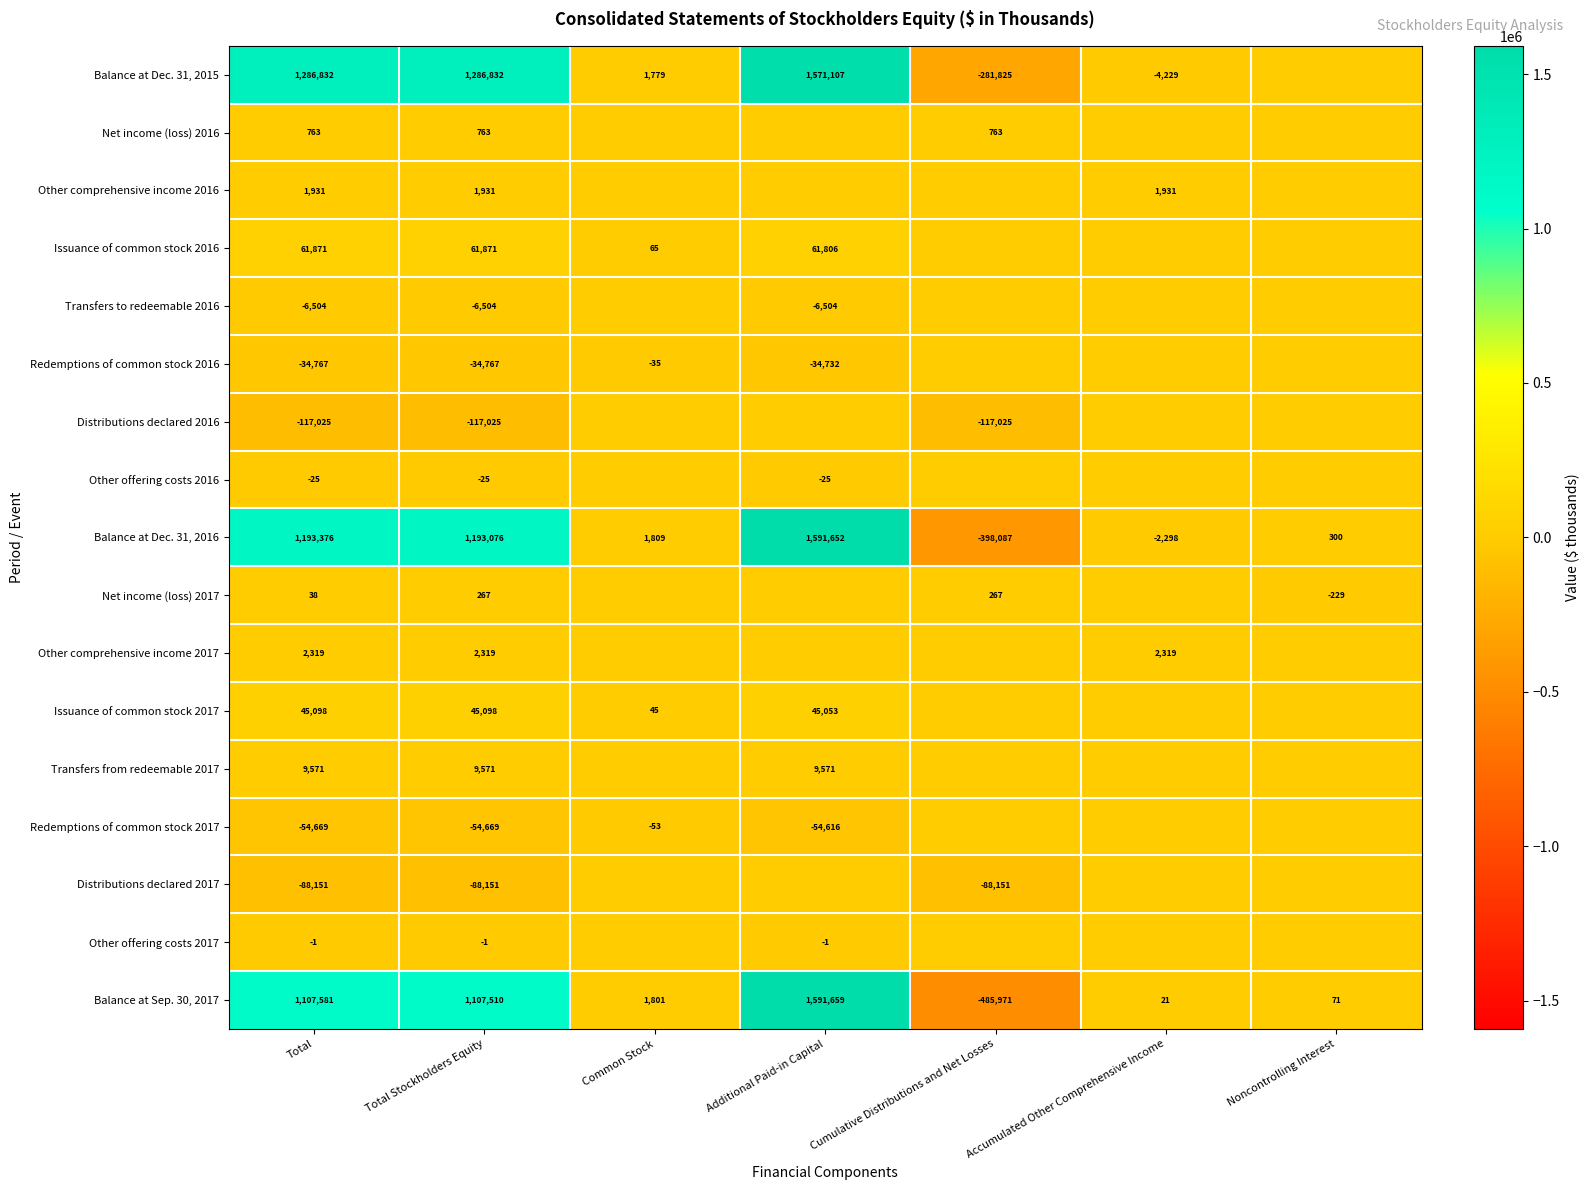

At which label is Balance at Sep. 30, 2017 closest to 552844?

Common Stock